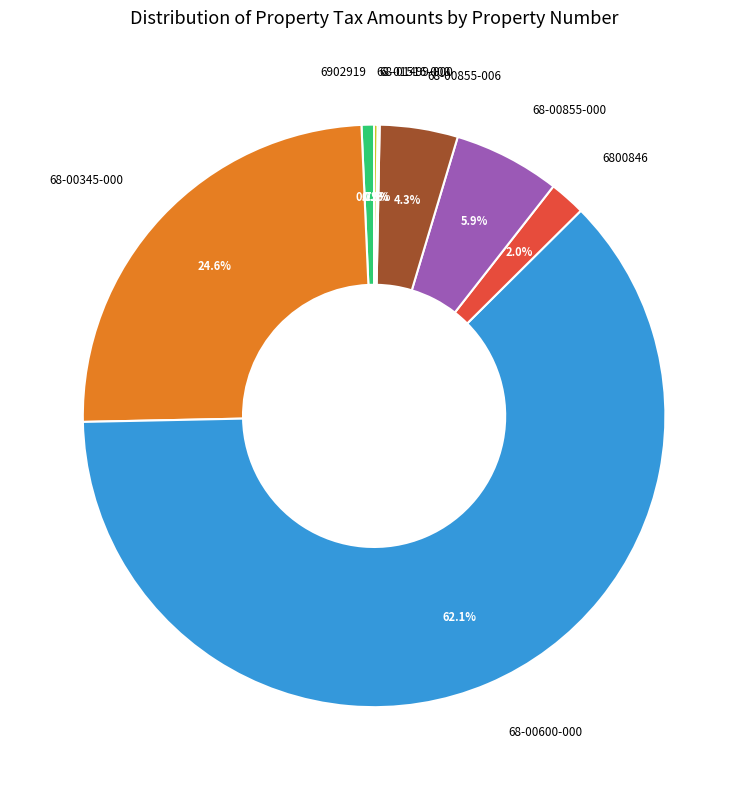

True or false: 6902919 accounts for 1% of the total.

True